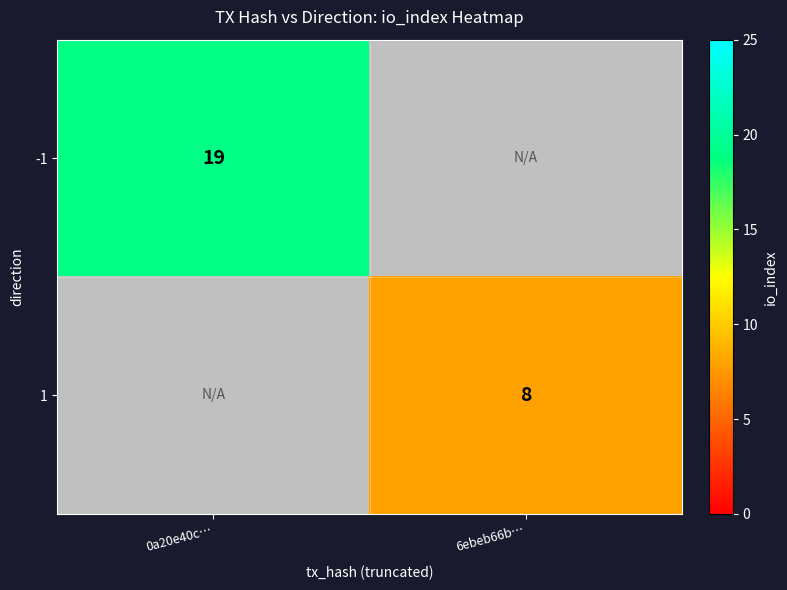

Is it true that -1 equals 19 at 0a20e40c…?

True